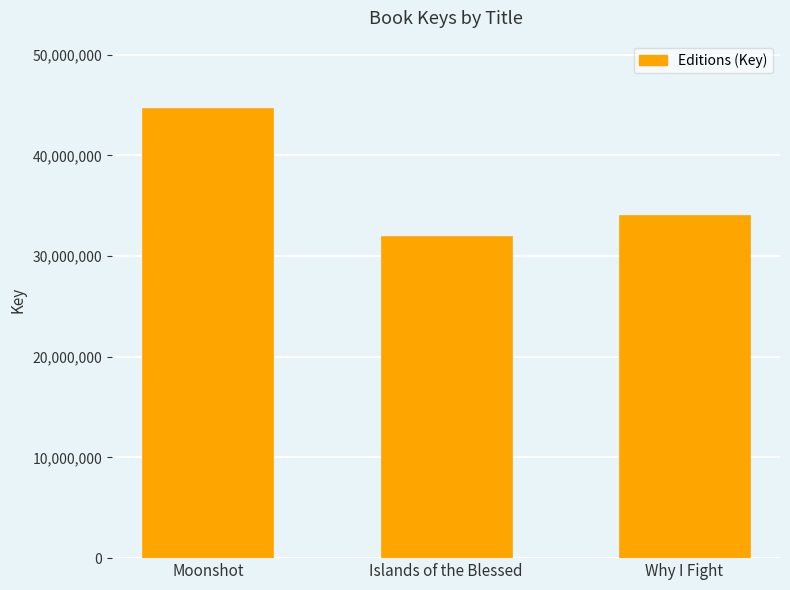

What value does the data have at Islands of the Blessed?

32034992